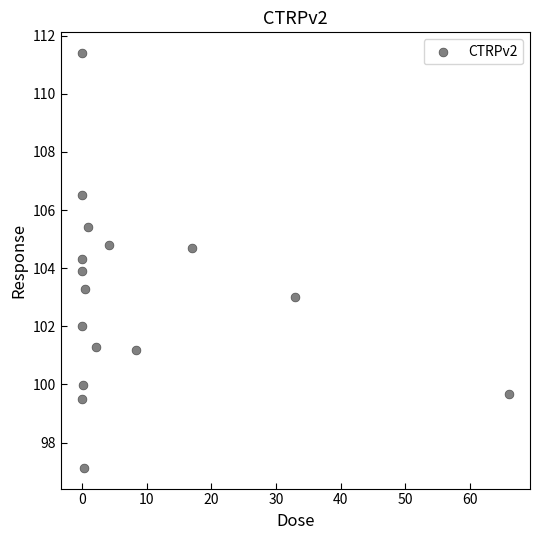

What is the range of Y values (max minus min)?

14.3